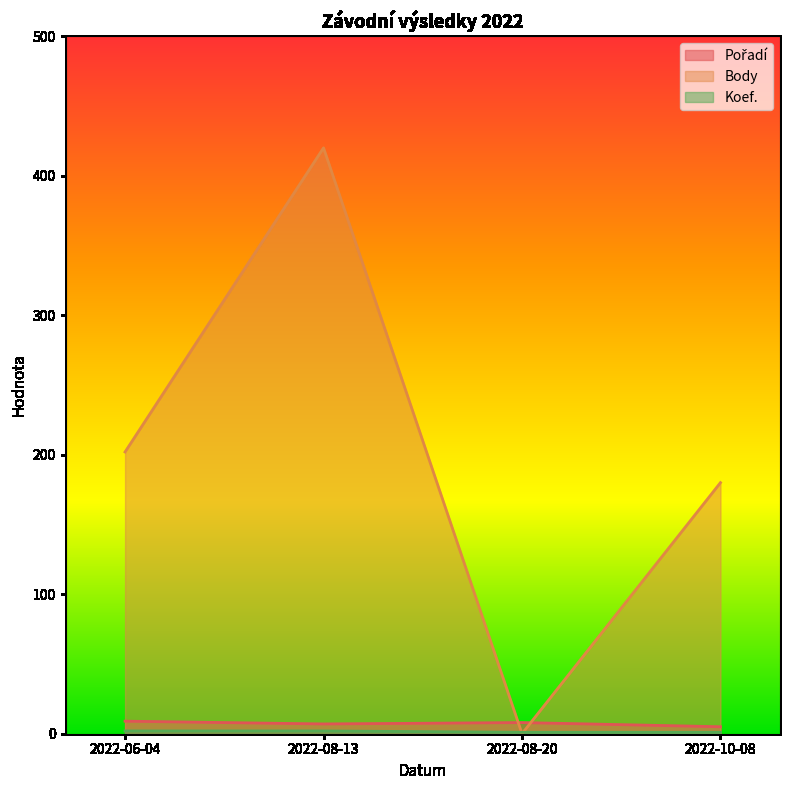

What is the greatest value displayed?

420